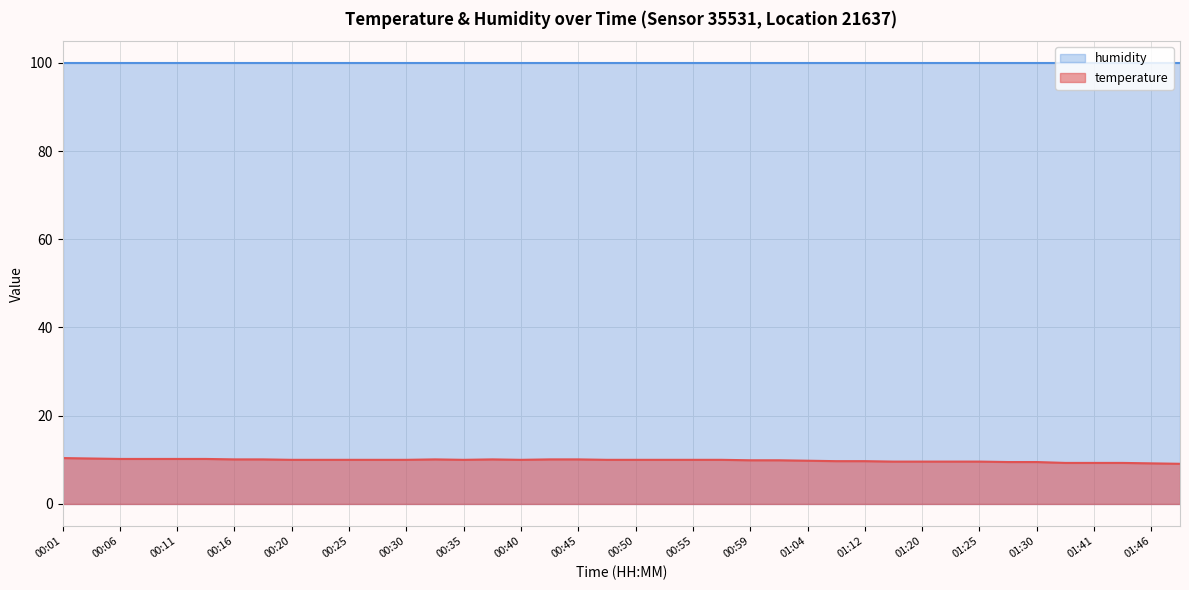

The value at 00:50 is 10.0. True or false?

True